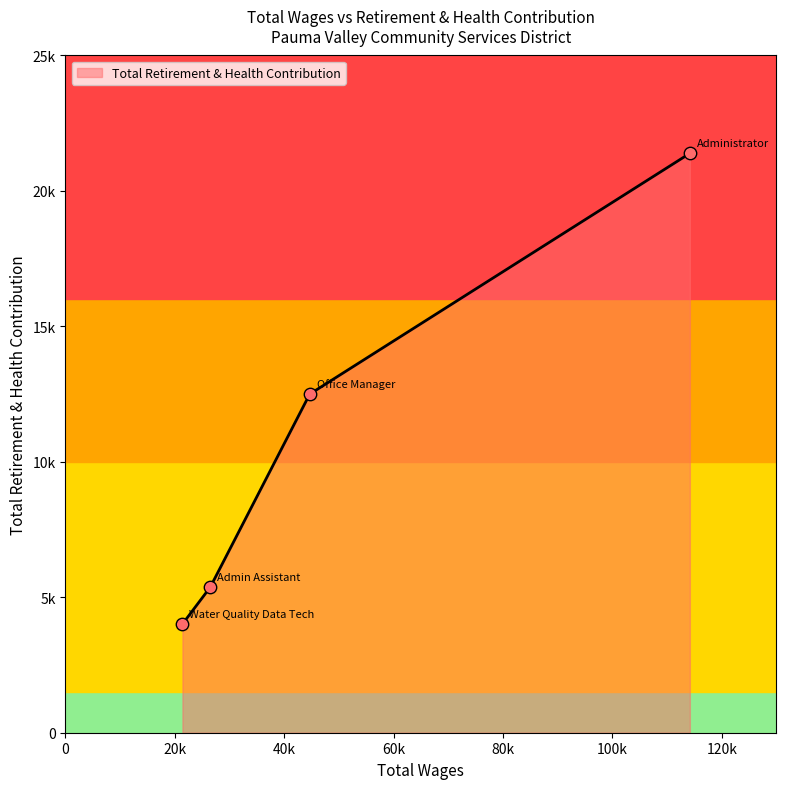

Is this an area chart (filled region under the line)?

Yes